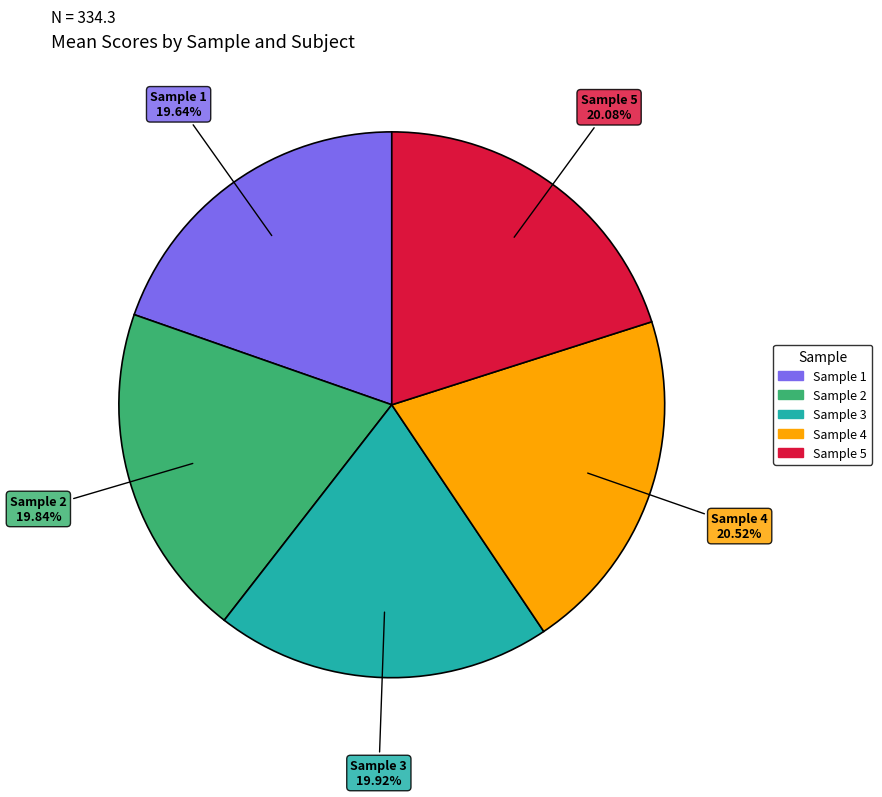

Which has a higher value, Sample 1 or Sample 4?

Sample 4